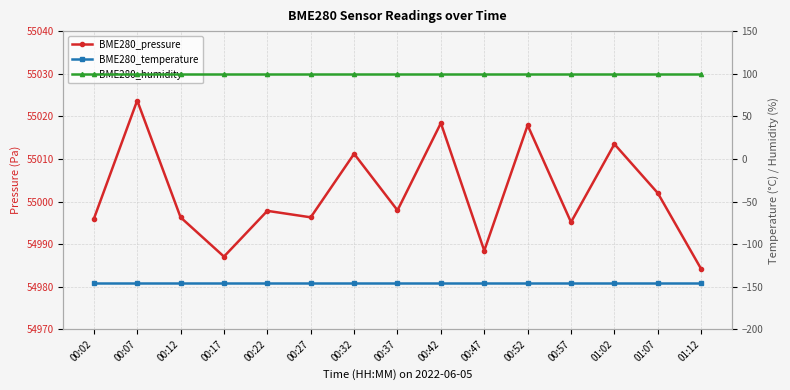

Which category has the highest value across all series?

00:07